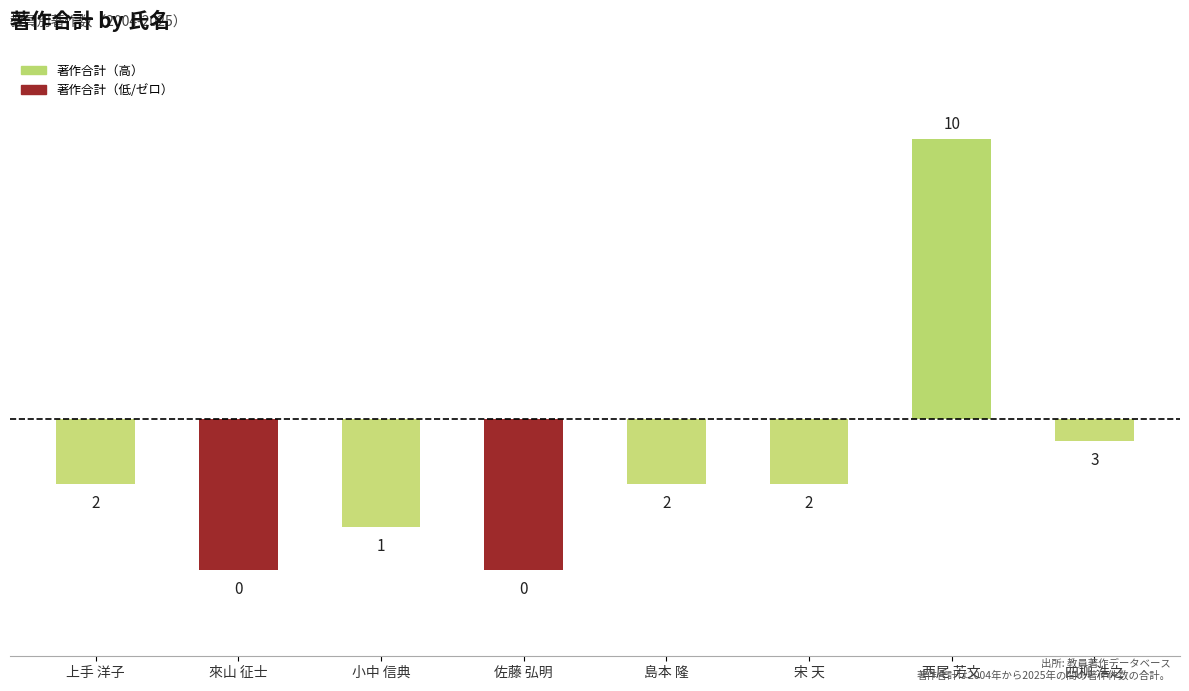

What is the sum of the values at 宋 天 and 四柳 浩之?

5